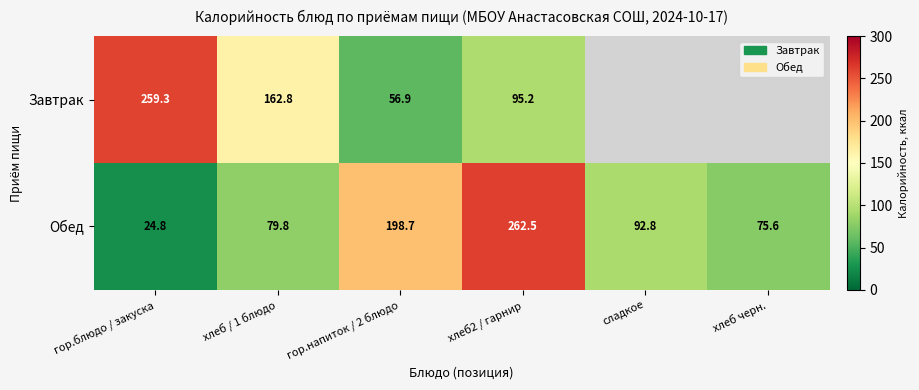

What is the spread (max minus min) of values at гор.блюдо / закуска?

234.5